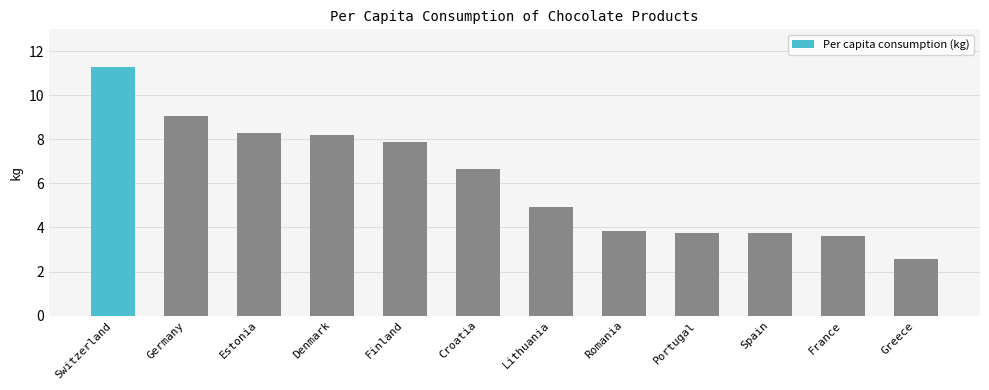

Does the chart contain any negative values?

No